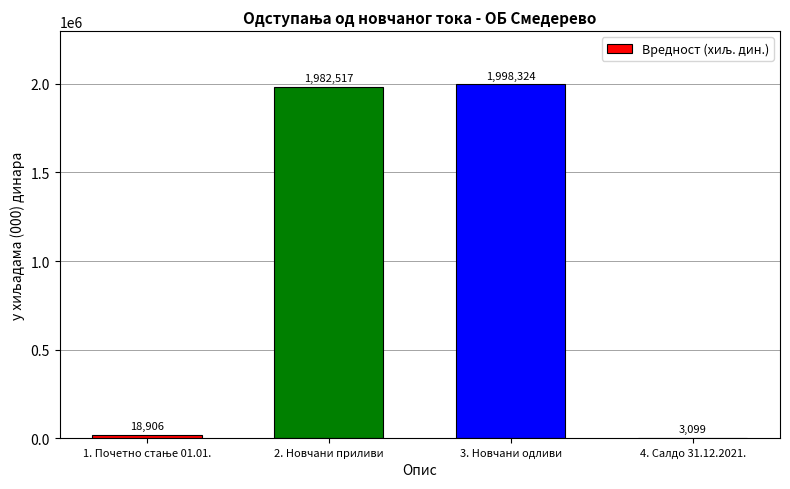

What is the sum of all values?

4002846